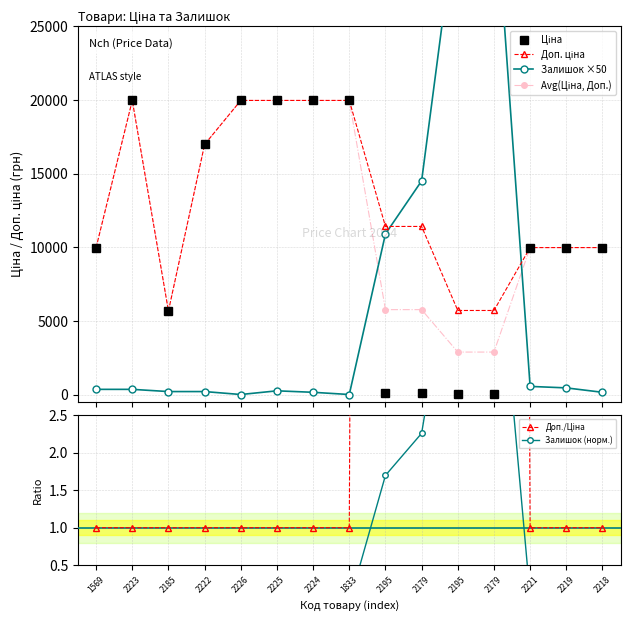

True or false: Avg(Ціна, Доп.) and Доп./Ціна cross at least once.

False